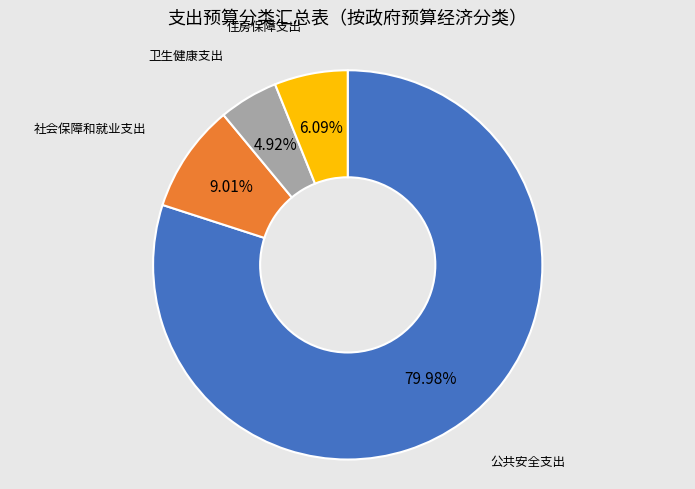

Approximately how many times larger is the value at 住房保障支出 compared to 社会保障和就业支出?

0.7